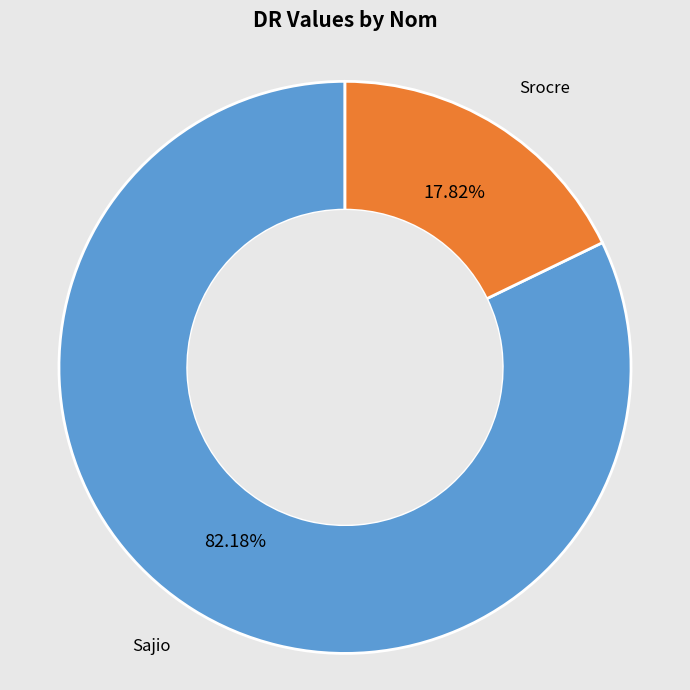

To the nearest percent, what is the average slice percentage?

50%